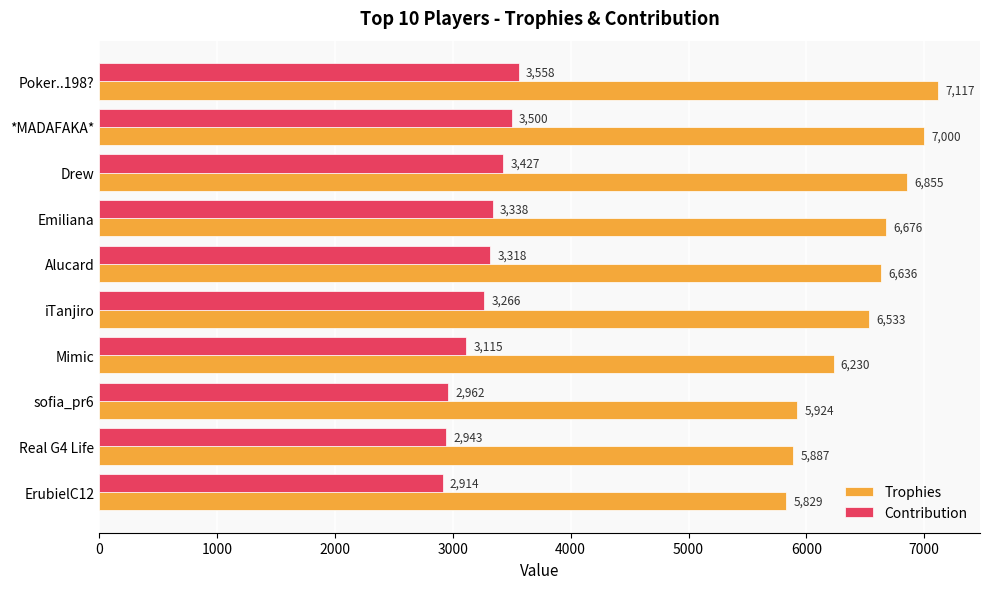

Rank the series at Drew from lowest to highest value.

Contribution, Trophies